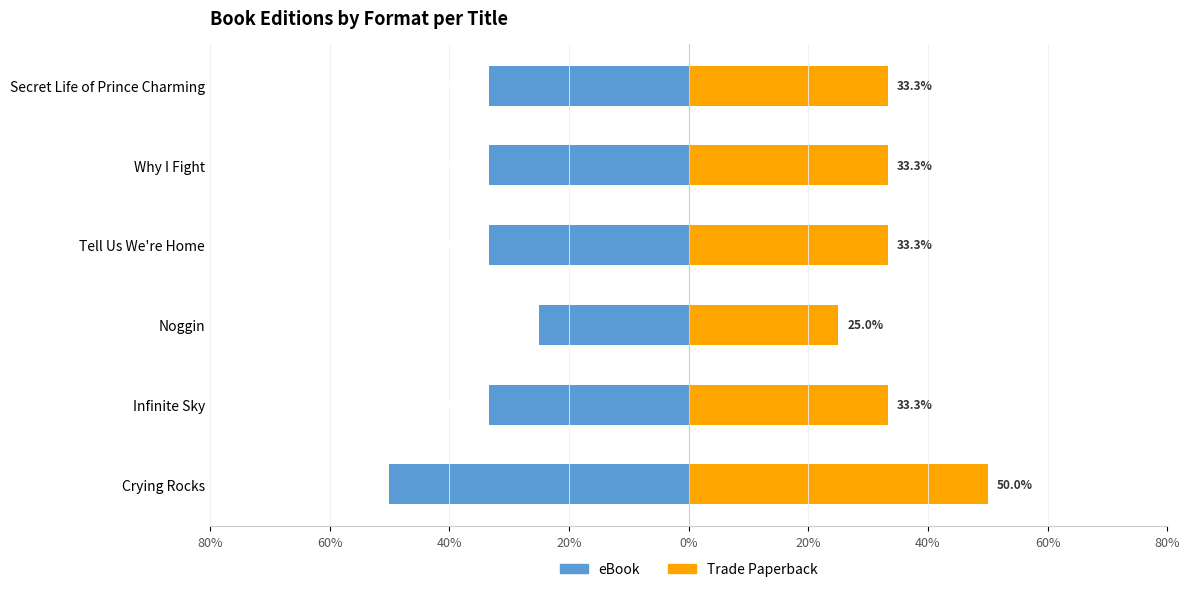

At Infinite Sky, list the series in order from largest to smallest.

Trade Paperback, eBook